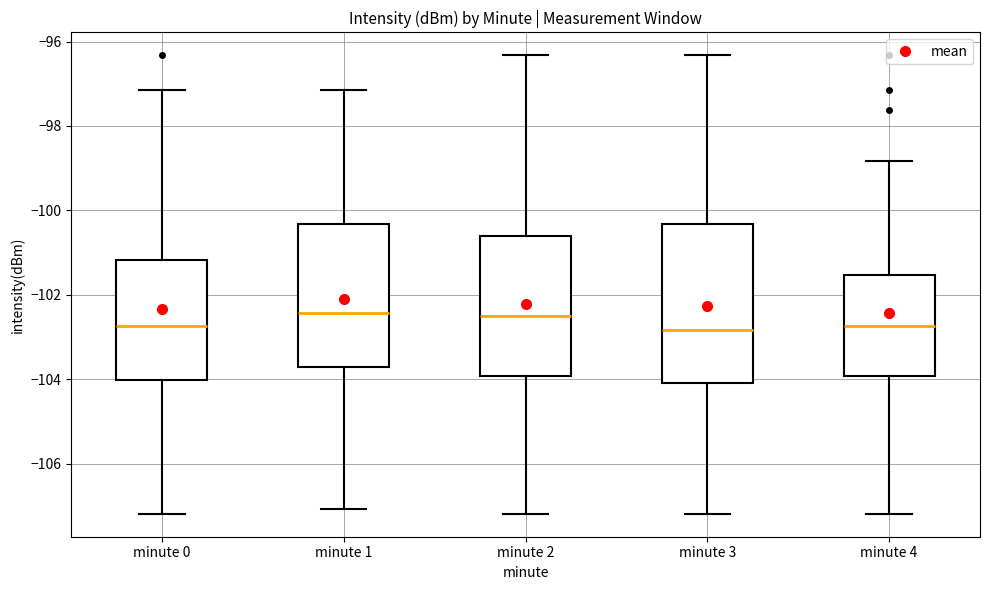

Where does the upper whisker of the box for minute 3 end on the y-axis? The values are not printed on the chart, so give them approximately, as read against the axis.

-96.4